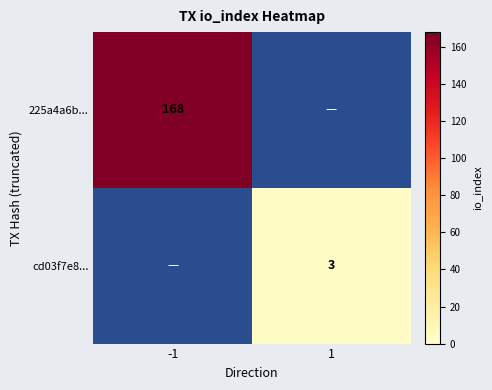

True or false: cd03f7e8... has a value of 3 at 1.

True